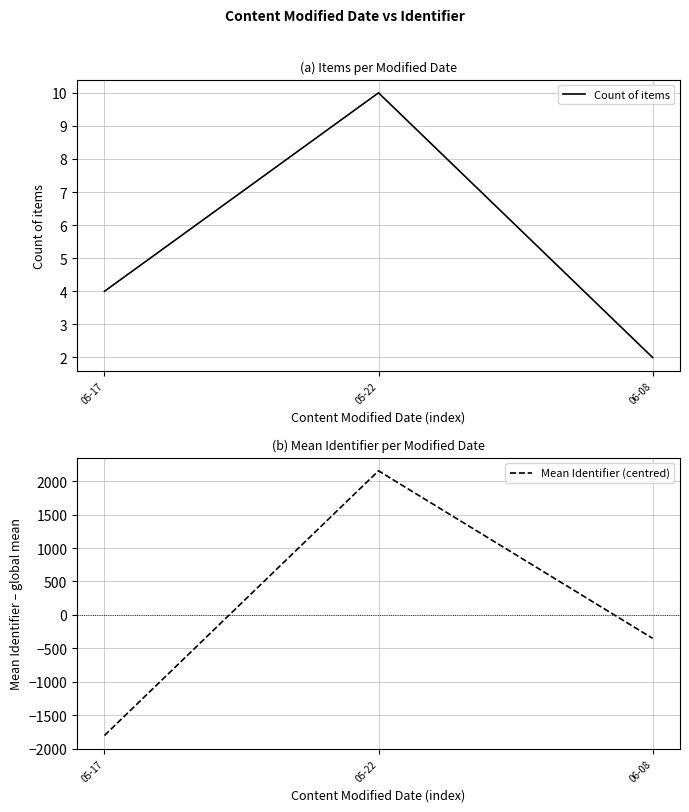

Reading right to left, transcribe all the data shown in this chart.

Count of items: 06-08=2.0	05-22=10.0	05-17=4.0
Mean Identifier (centred): 06-08=-350.8	05-22=2154.2	05-17=-1803.5